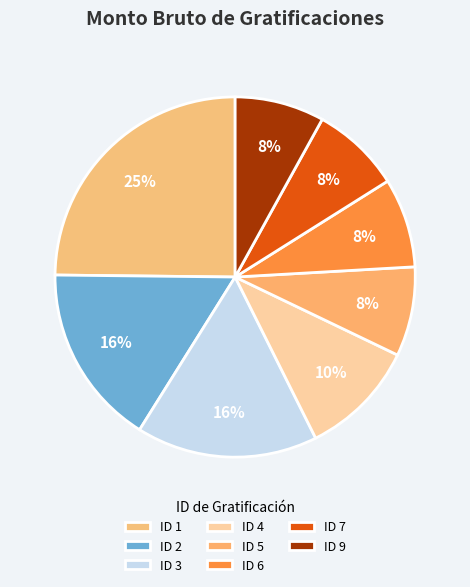

Combined, what portion of the pie is ID 6 and ID 9?

16.1%